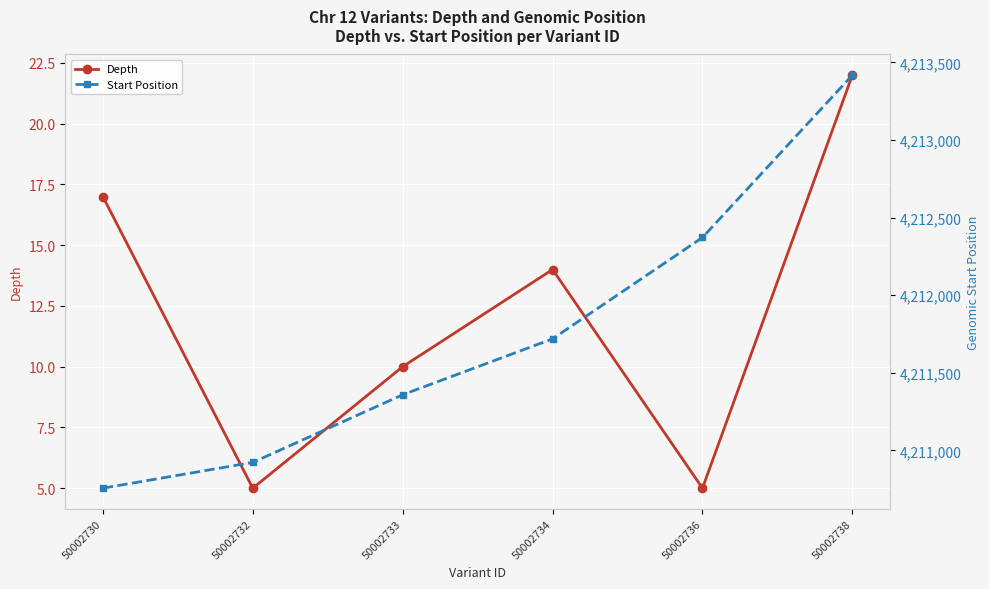

Between 50002730 and 50002736, which is larger?

50002730